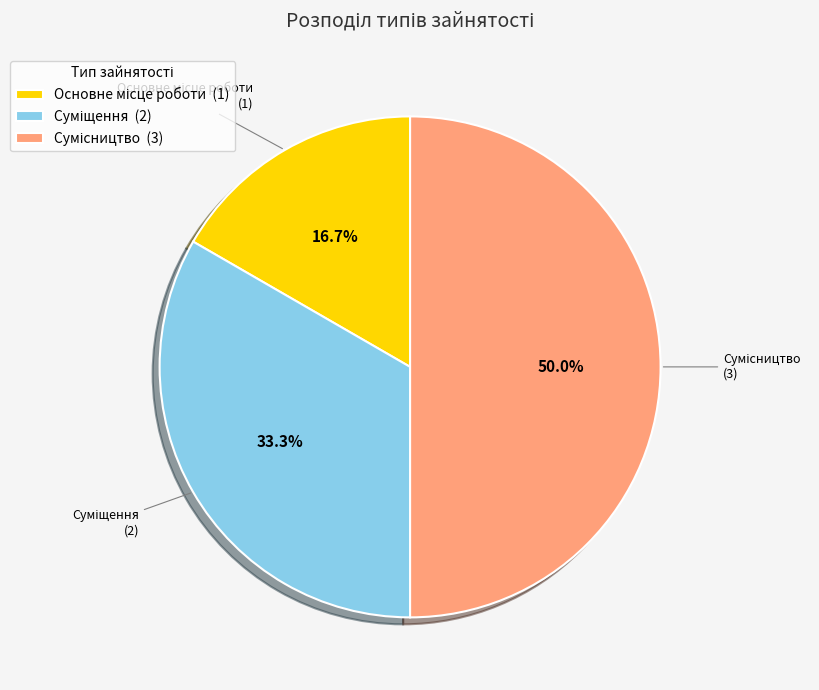

Rank the categories by value from highest to lowest.

Сумісництво, Суміщення, Основне місце роботи